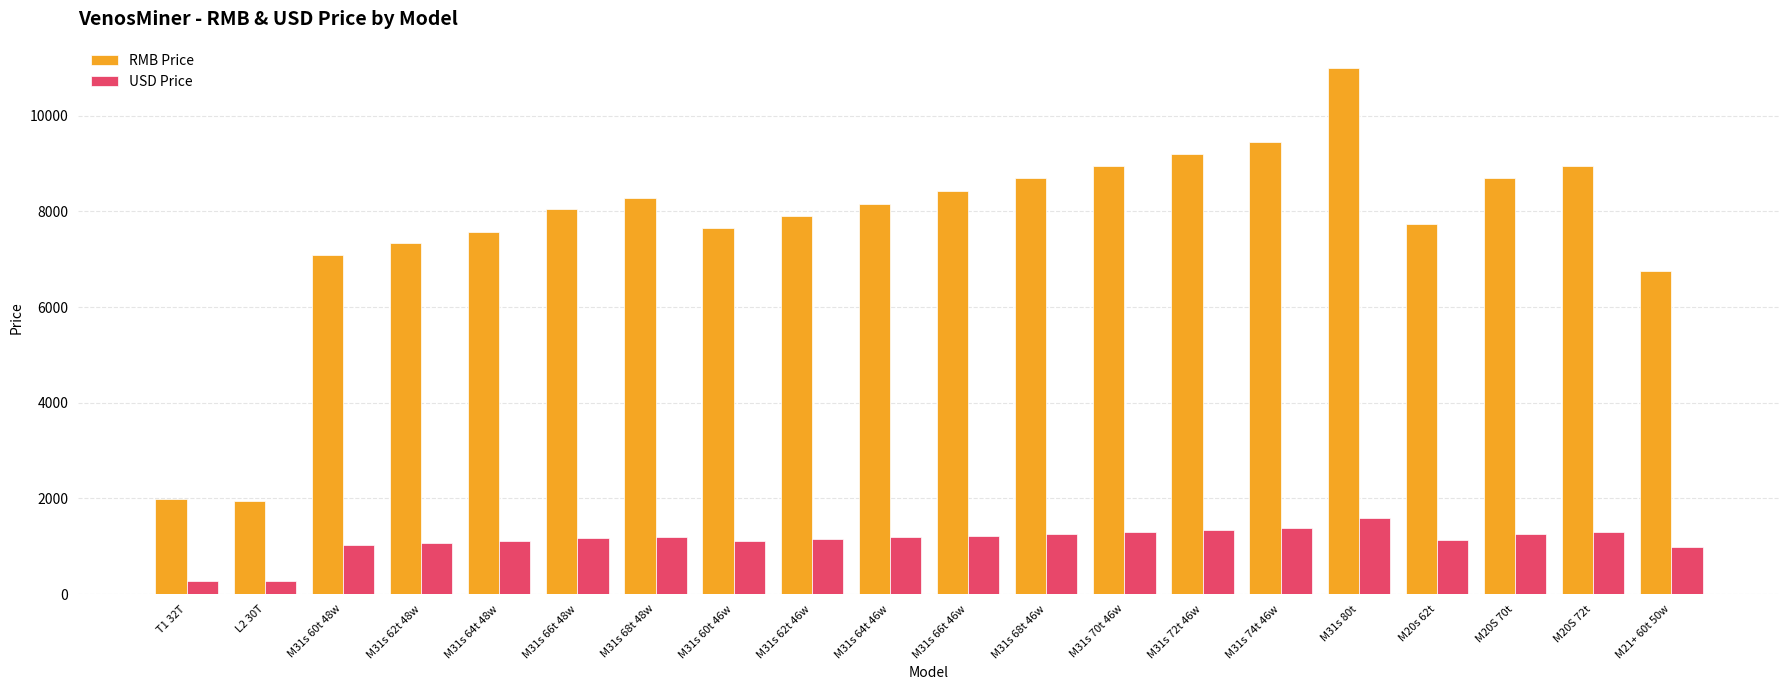

List the series in order of their peak value, lowest first.

USD Price, RMB Price